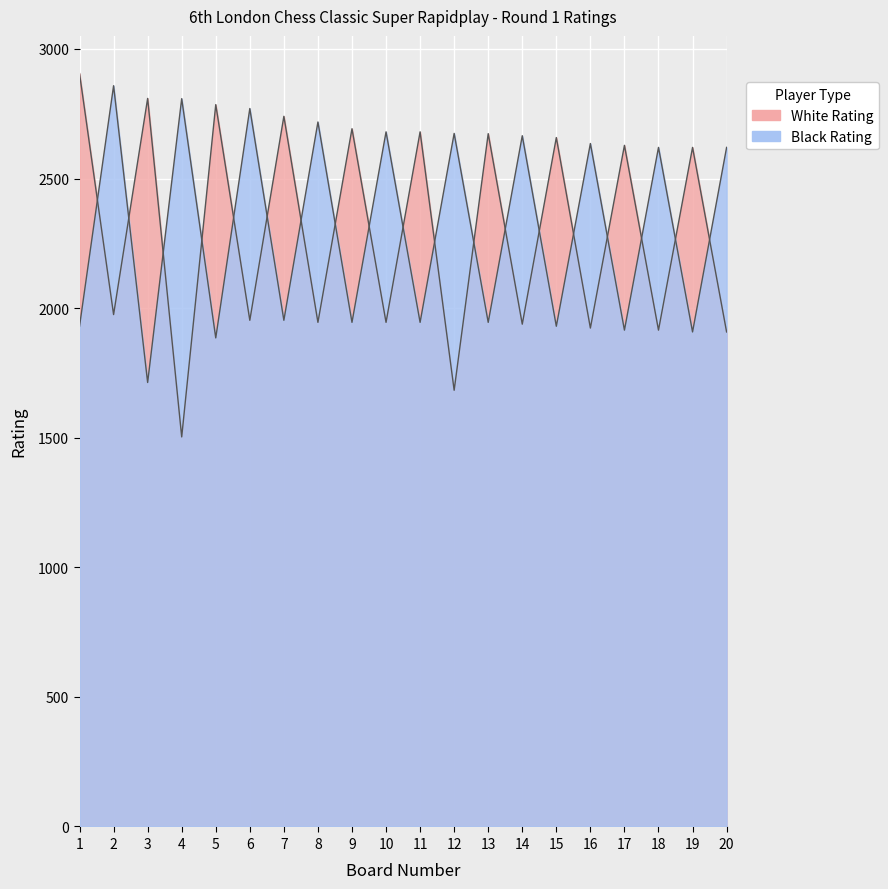

Where do White Rating and Black Rating first cross each other?

1 and 2